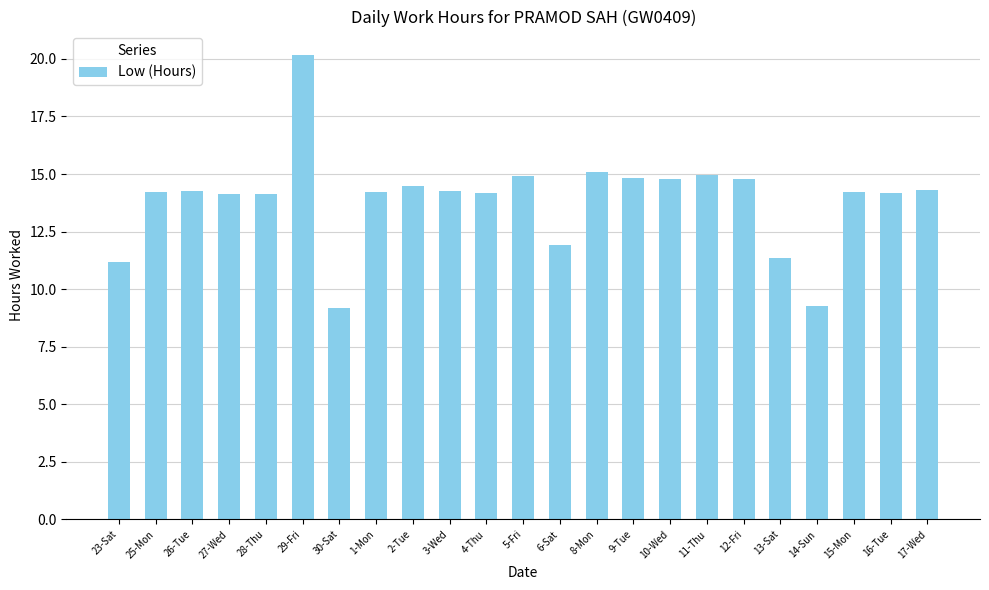

The chart shows a value of 11.9 at 6-Sat. True or false?

True